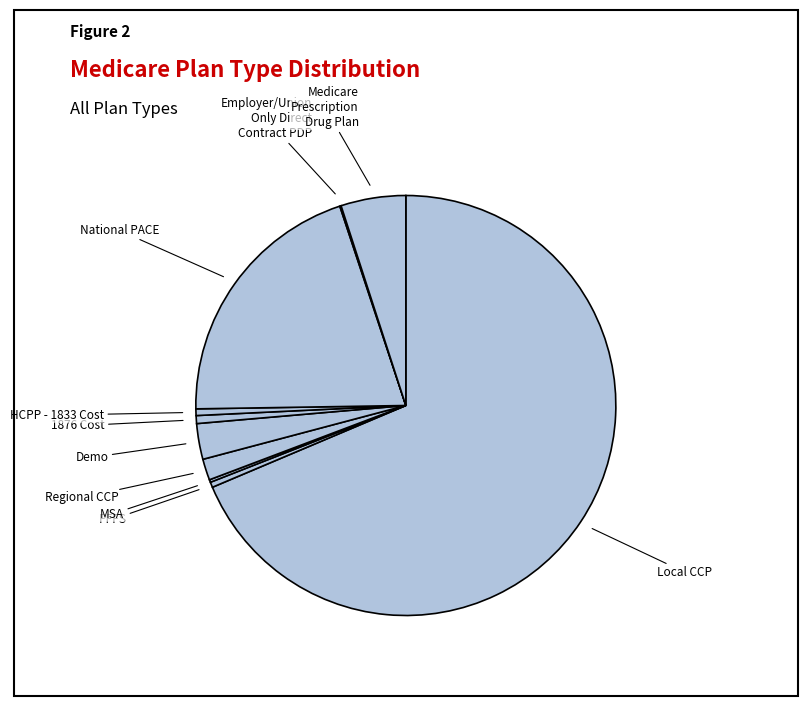

Is there any slice that represents more than half of the pie?

Yes